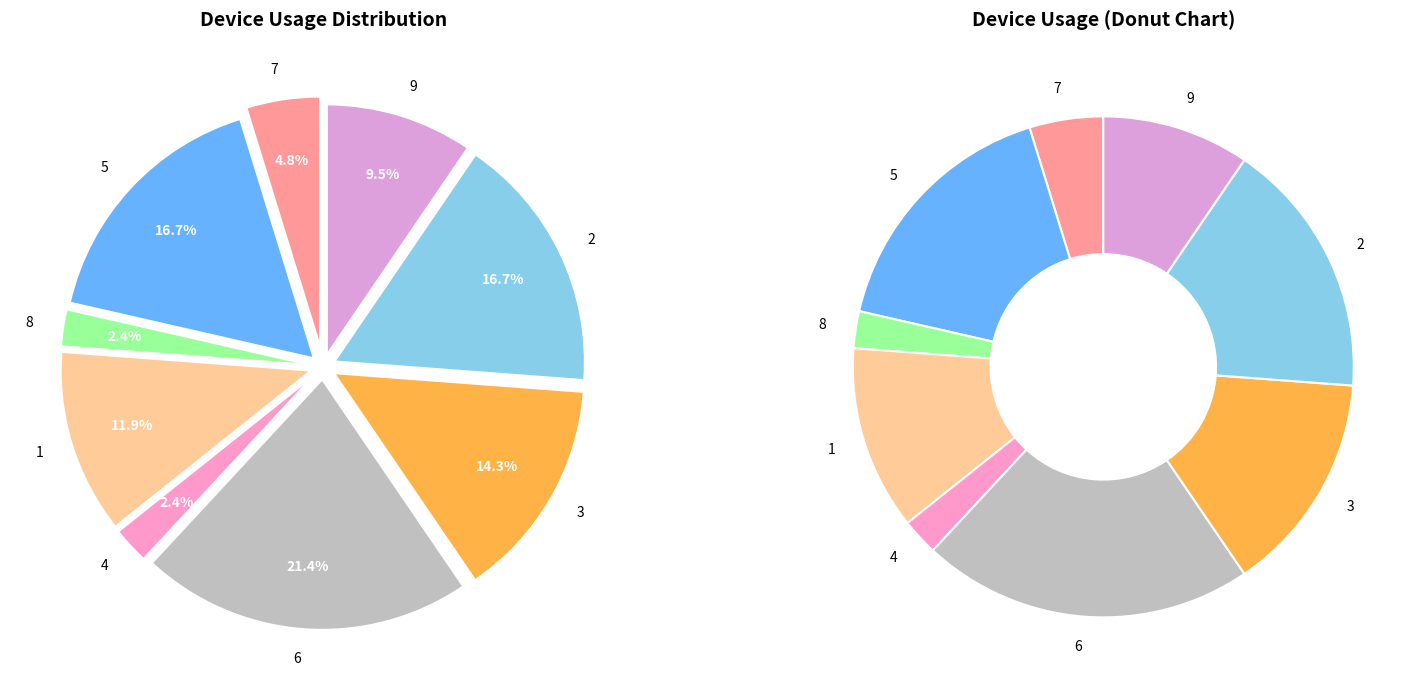

What percentage is the 3 slice, to the nearest percent?

14%